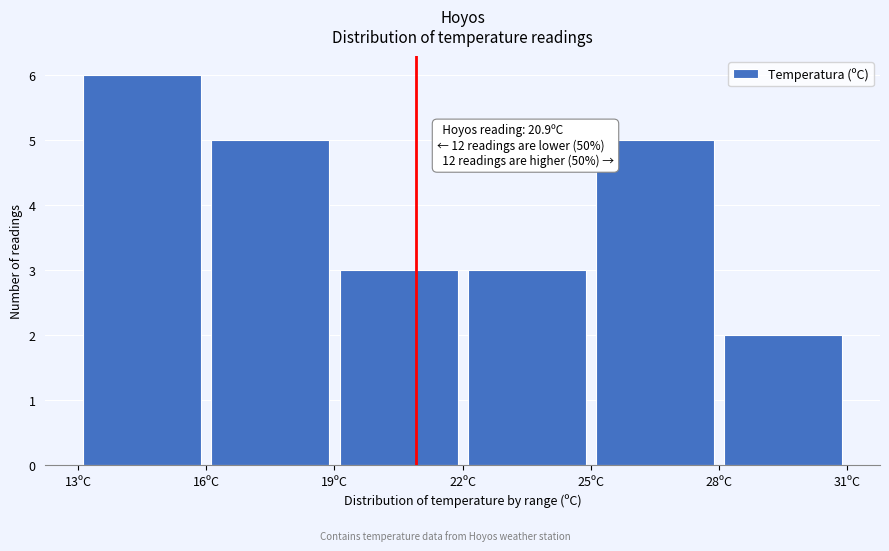

Which range on the x-axis has the tallest bar?

13 to 16